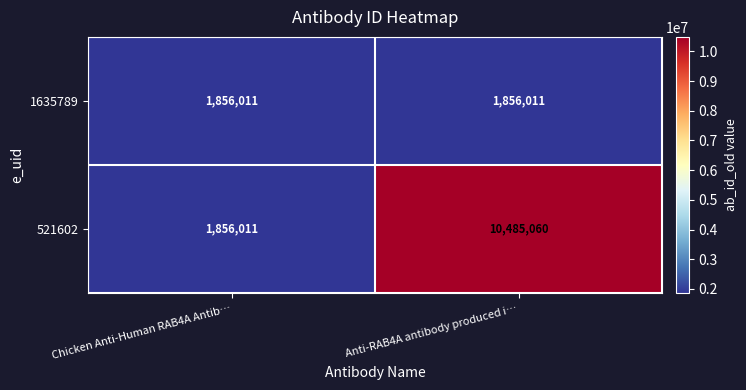

What is the total value across all series at Chicken Anti-Human RAB4A Antib…?

3712022